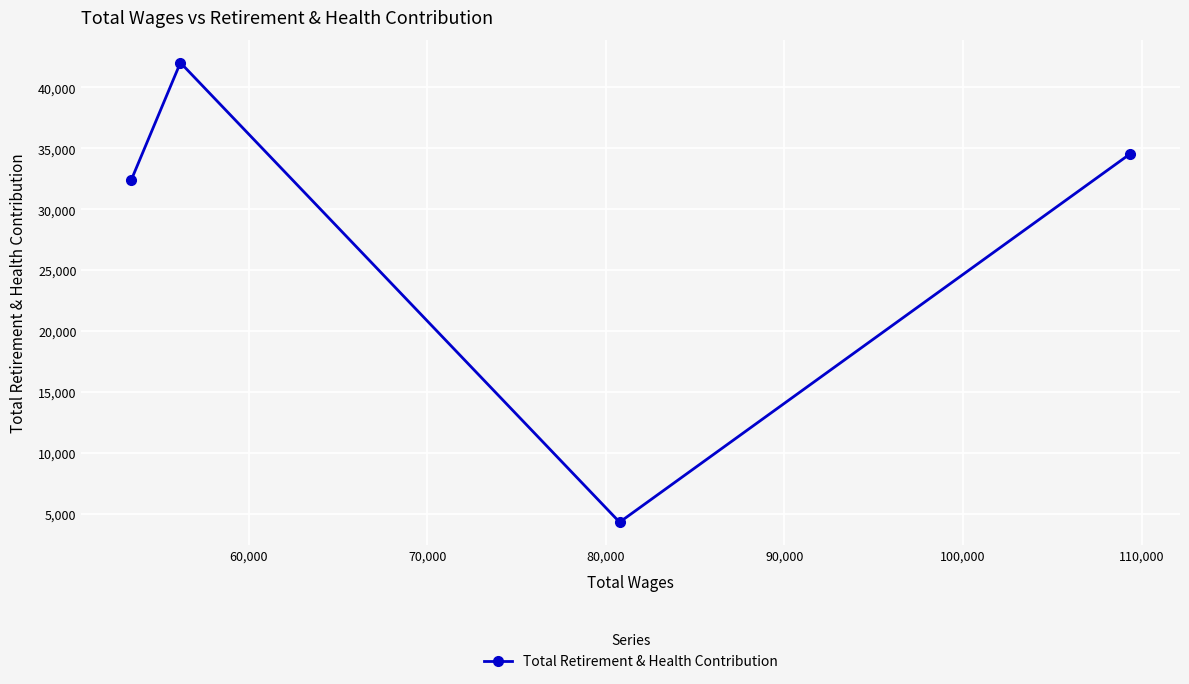

What is the minimum value shown in the chart?

4292